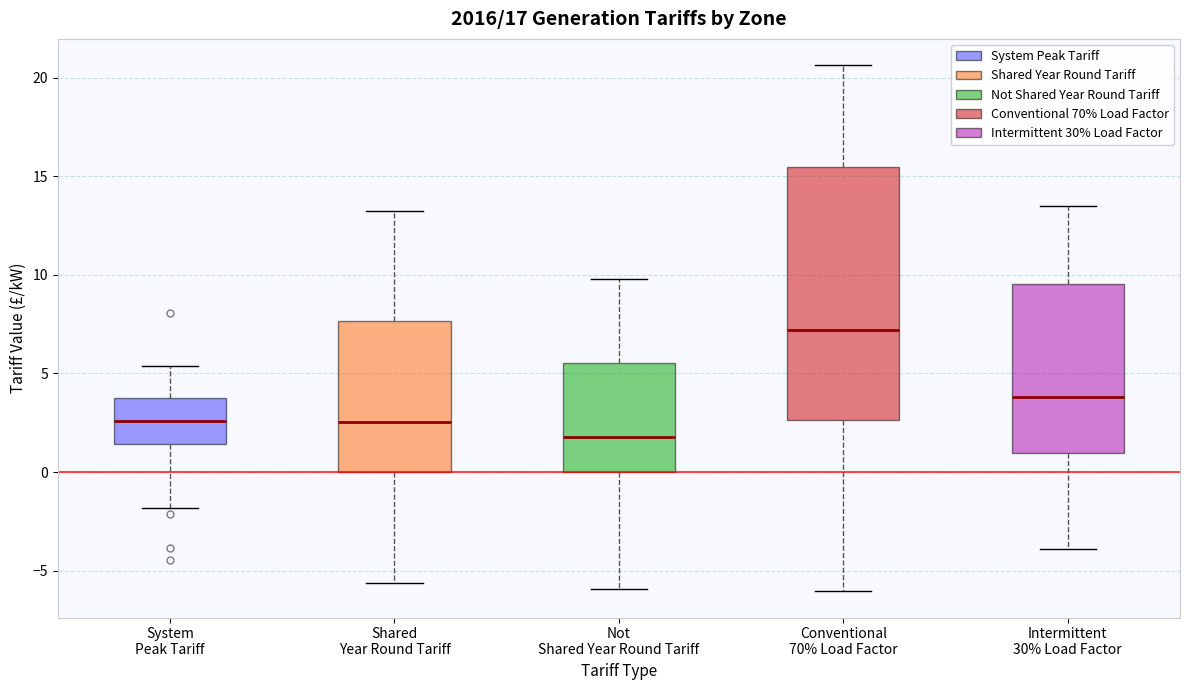

Comparing the boxes themselves (not the whiskers), which one is the tallest?

Conventional 70% Load Factor